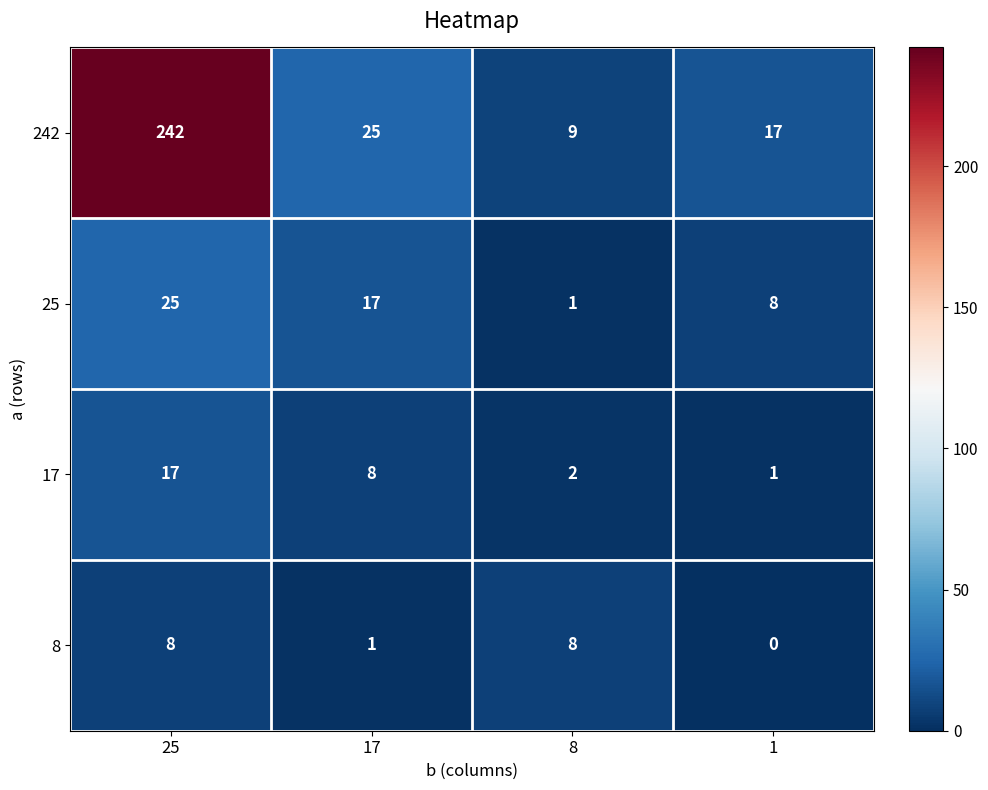

At how many categories does at least one series exceed 199?

1